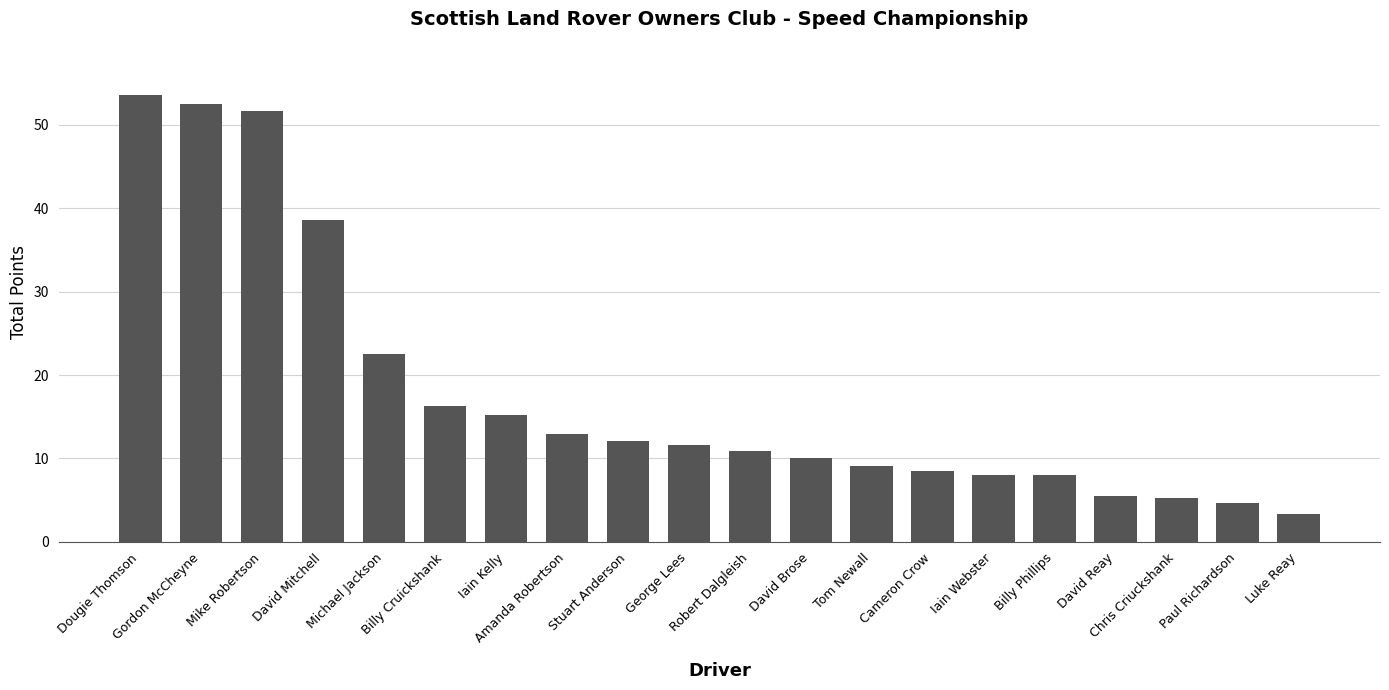

What is the change in value from Gordon McCheyne to Robert Dalgleish?

-41.6